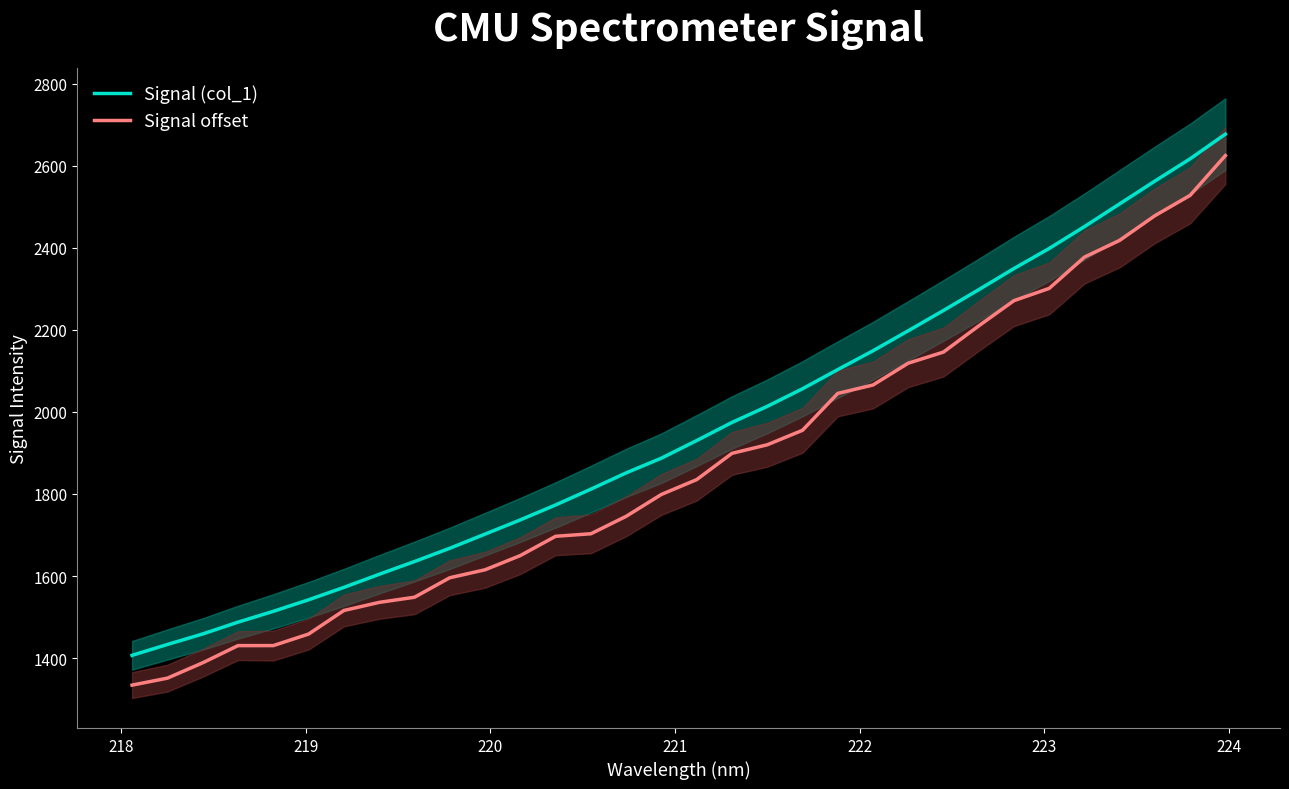

Reading left to right, list all the values displayed in this chart.

Signal (col_1): 1406.7	1433.2	1458.8	1487.5	1514.0	1542.1	1572.3	1604.2	1635.3	1667.6	1702.1	1736.8	1773.2	1811.7	1851.4	1887.3	1930.1	1974.2	2013.4	2056.3	2103.0	2148.9	2197.7	2247.1	2297.8	2349.4	2398.2	2451.5	2507.0	2562.4	2616.7	2676.7
Signal offset: 1334.1	1351.1	1388.5	1430.4	1430.5	1458.6	1516.0	1535.8	1548.3	1595.8	1615.2	1649.8	1696.8	1703.0	1745.5	1798.9	1834.9	1898.9	1919.8	1955.1	2045.0	2065.5	2118.7	2145.8	2209.6	2271.0	2301.0	2377.1	2418.0	2478.1	2527.6	2624.5